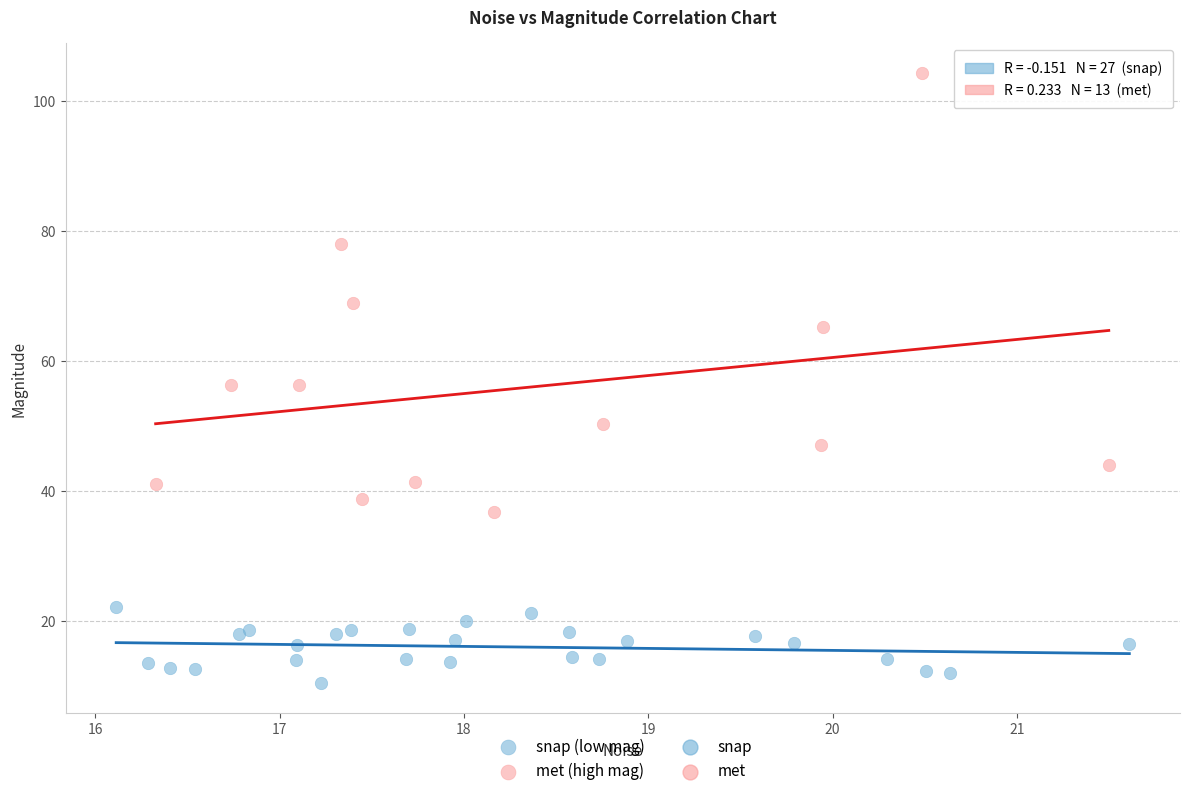

Which series has the widest spread of Y values?

met (high mag)